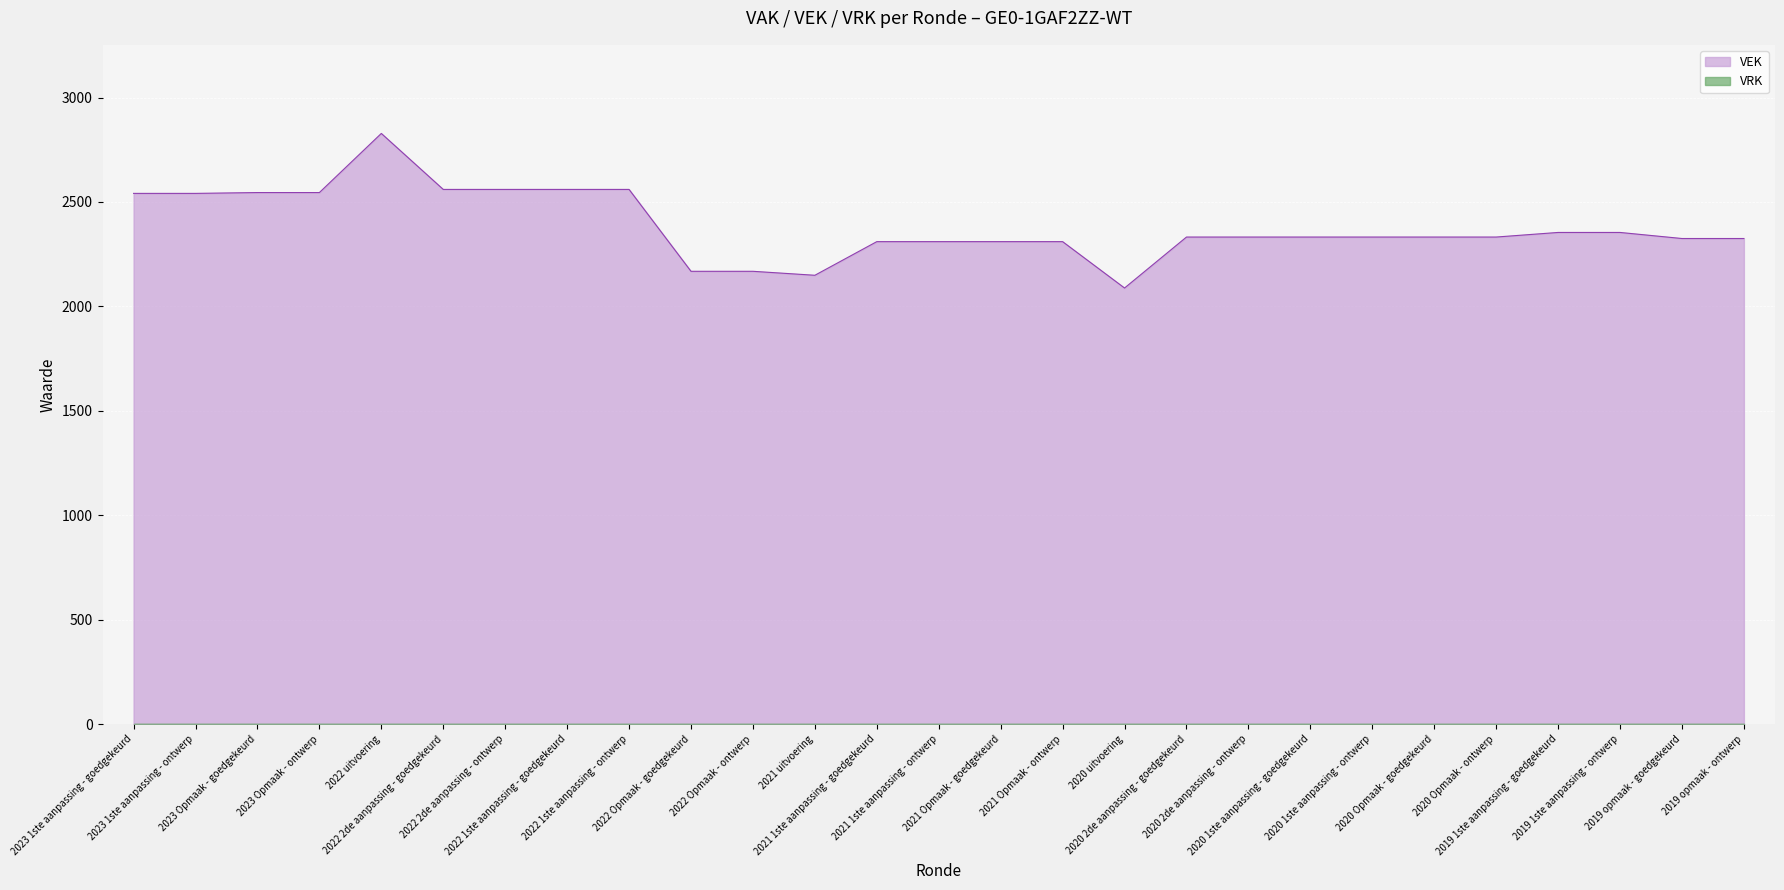

What is the ratio of the value at 2021 1ste aanpassing - goedgekeurd to the value at 2021 1ste aanpassing - ontwerp?

1.0